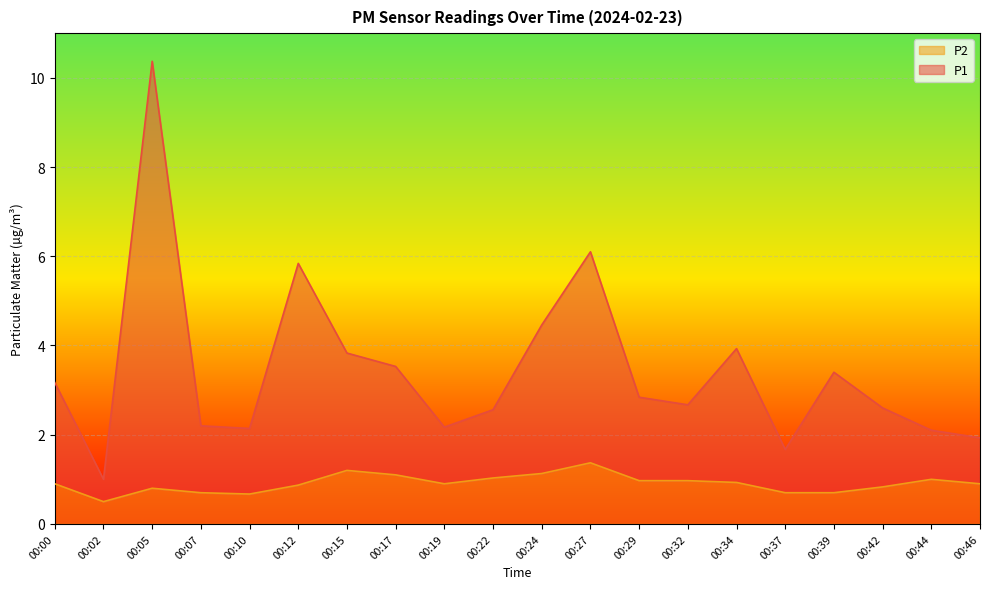

What is the total value across all series at 00:39?

3.4